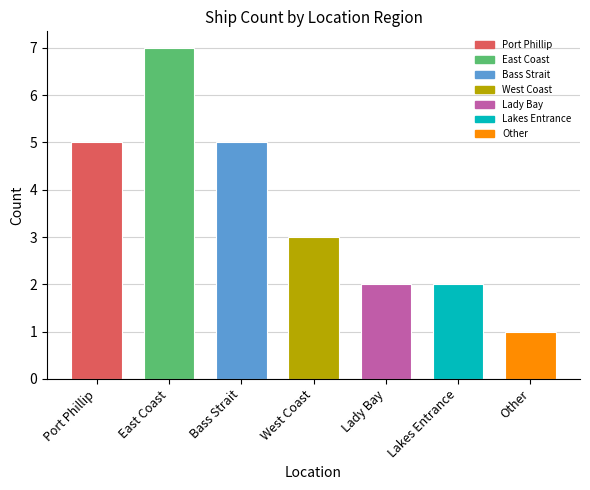

Reading left to right, extract all data points from this chart.

Port Phillip=5	East Coast=7	Bass Strait=5	West Coast=3	Lady Bay=2	Lakes Entrance=2	Other=1